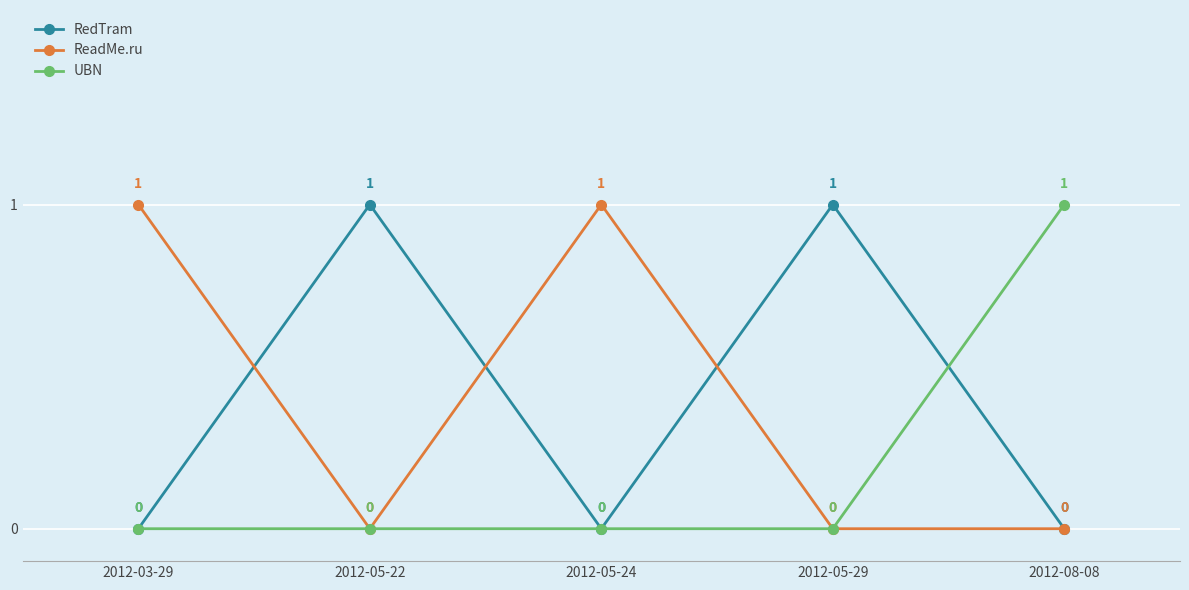

At which category does ReadMe.ru reach its first local peak?

2012-05-24